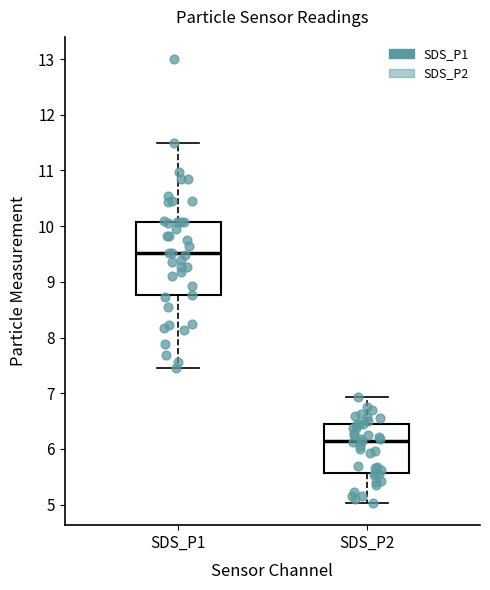

Which box's median line is the highest?

SDS_P1